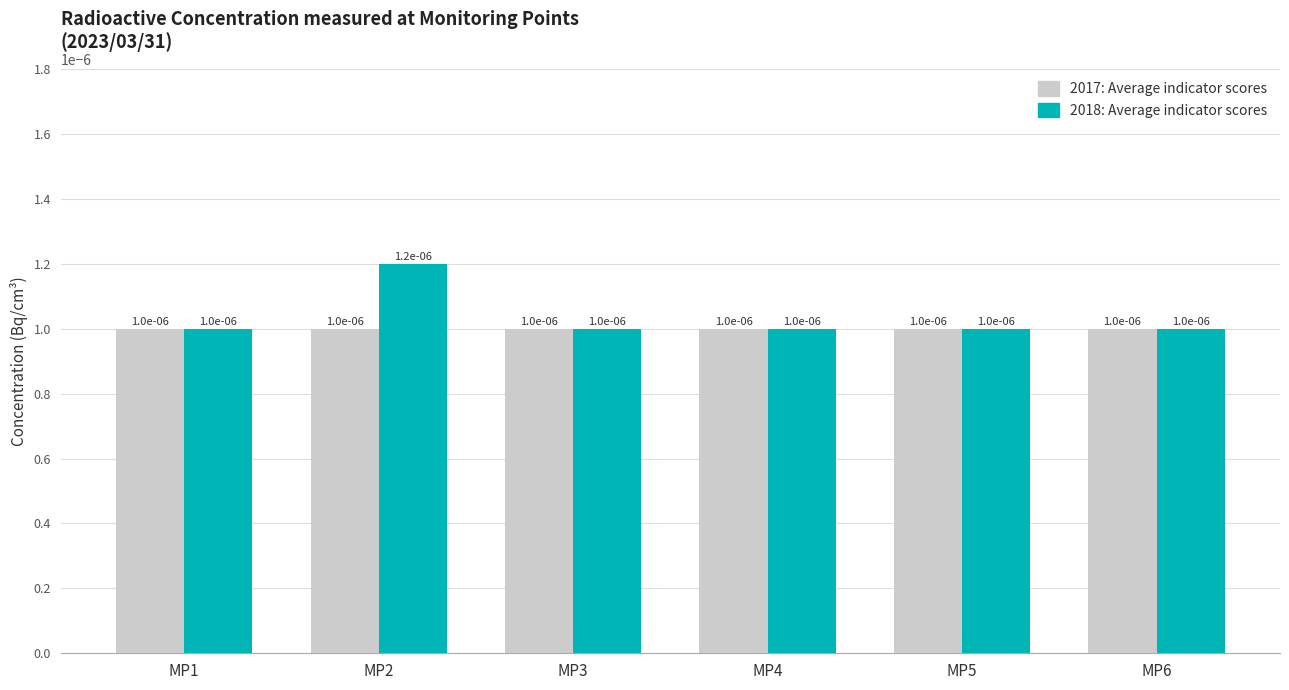

How many 2018: Average indicator scores values are between 0 and 1?

6